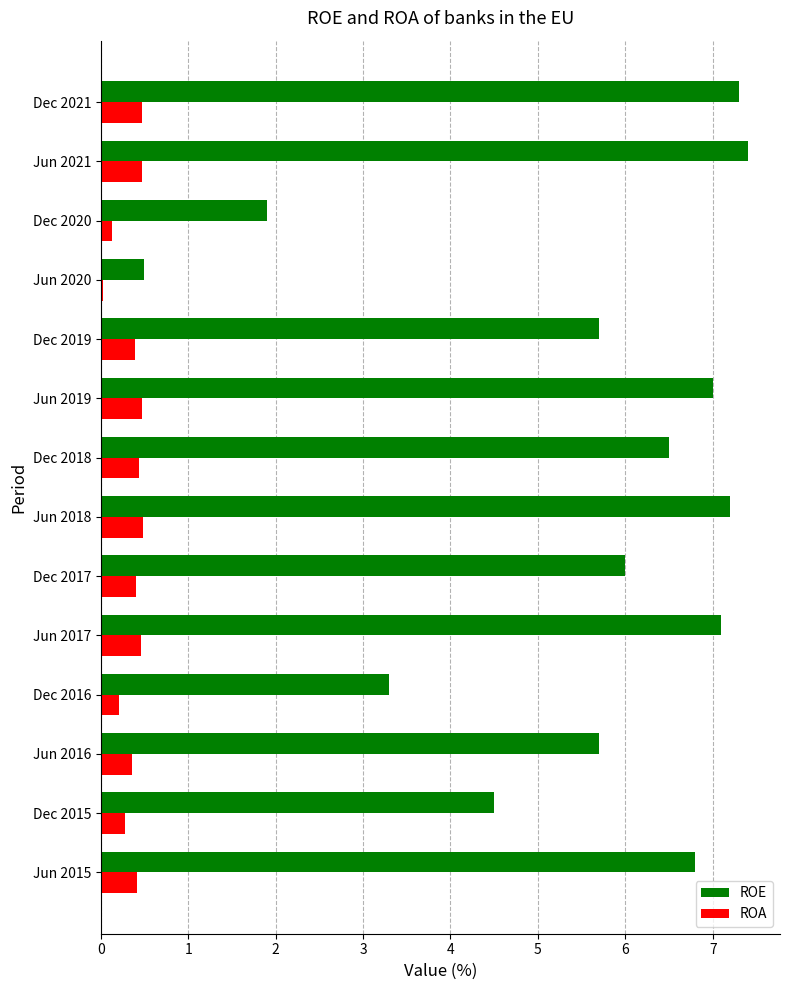

What is the difference between the second highest and minimum values in the ROE series?

6.8